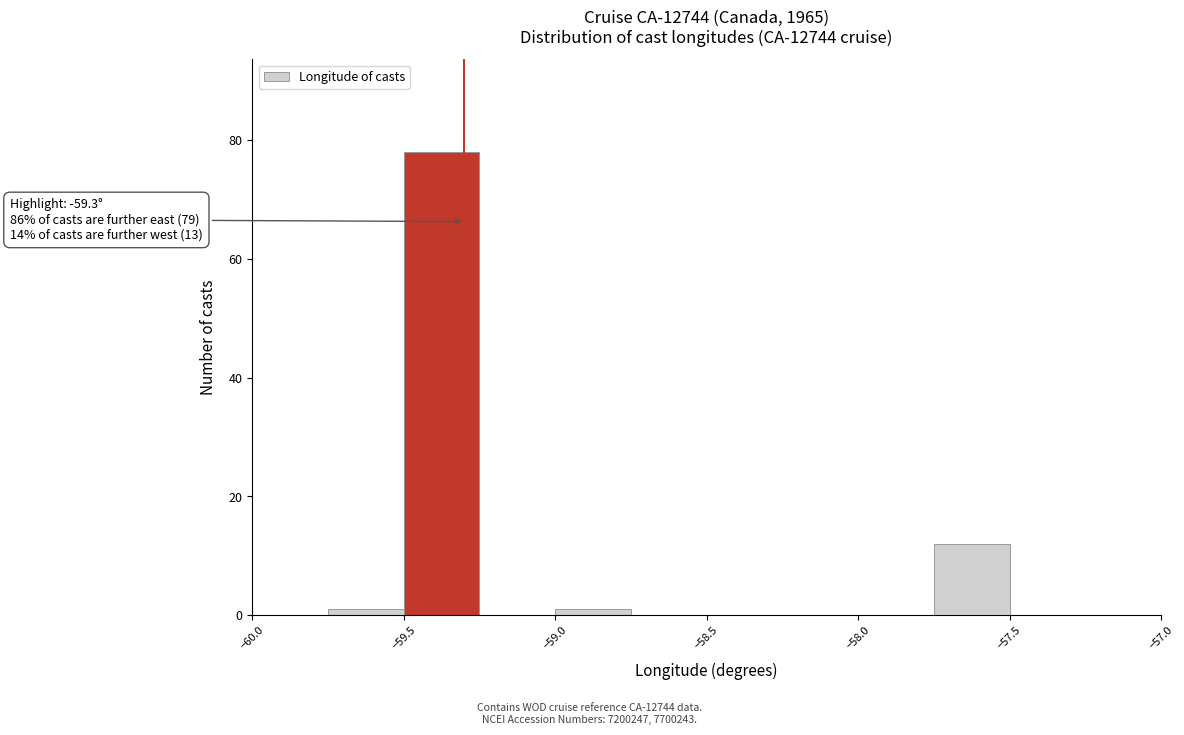

Over which range of the x-axis is the bar tallest?

-59.50 to -59.25